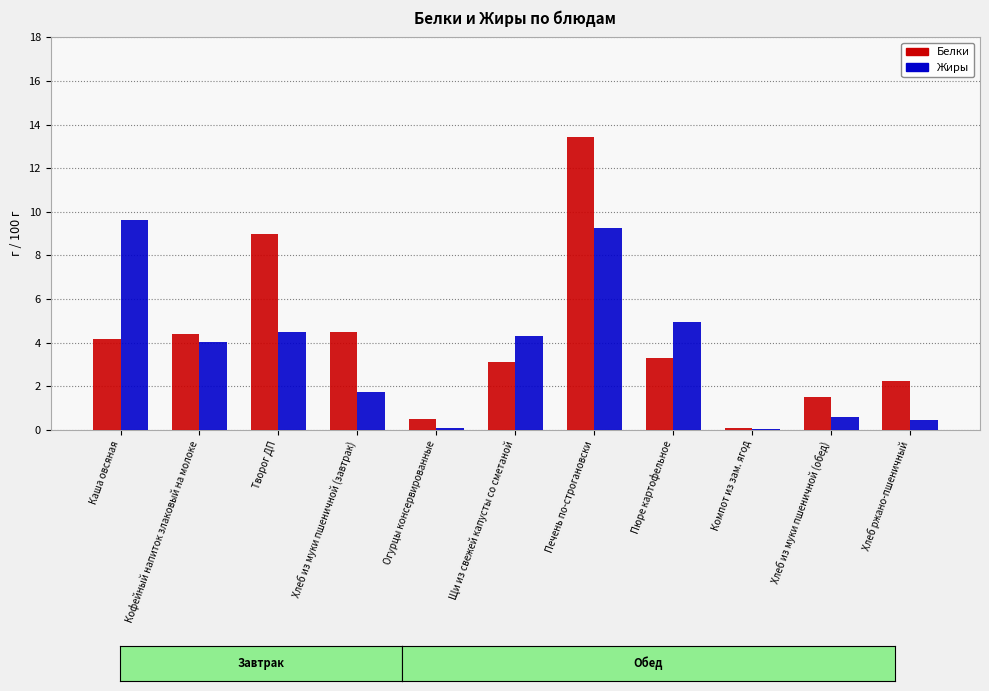

Are the bars grouped side by side (vs. stacked)?

Yes